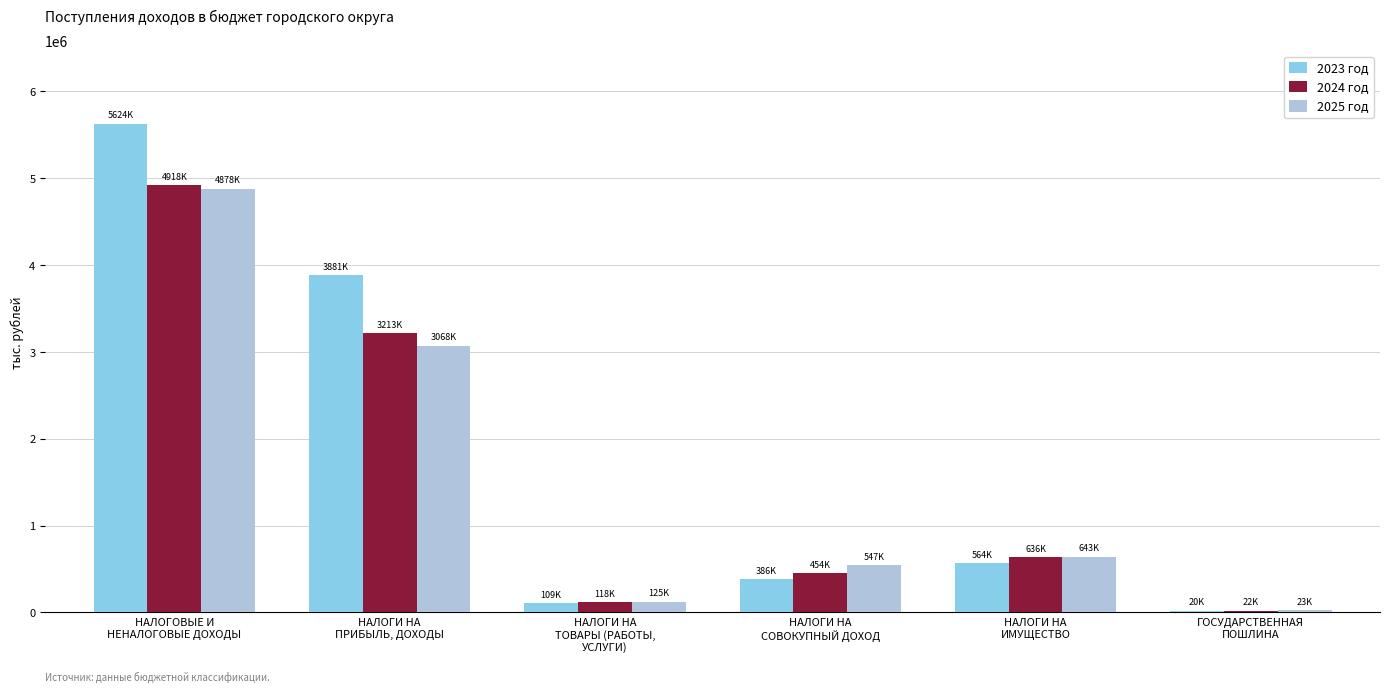

What are all the series names shown in the legend?

2023 год, 2024 год, 2025 год